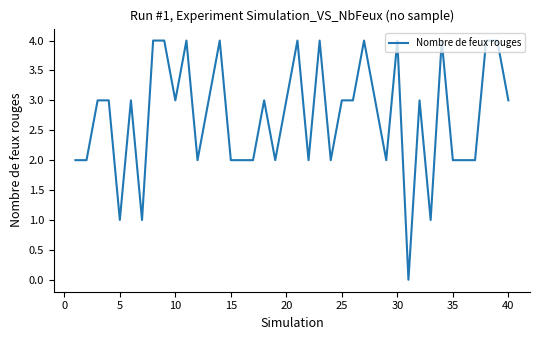

What is the greatest value displayed?

4